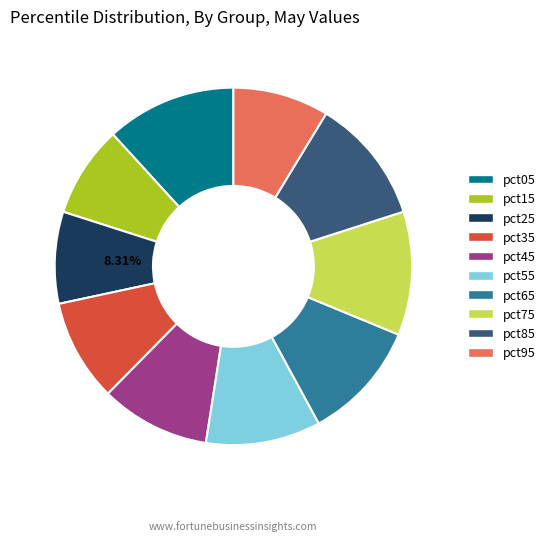

Is the sum of pct25 and pct75 greater than half?

No